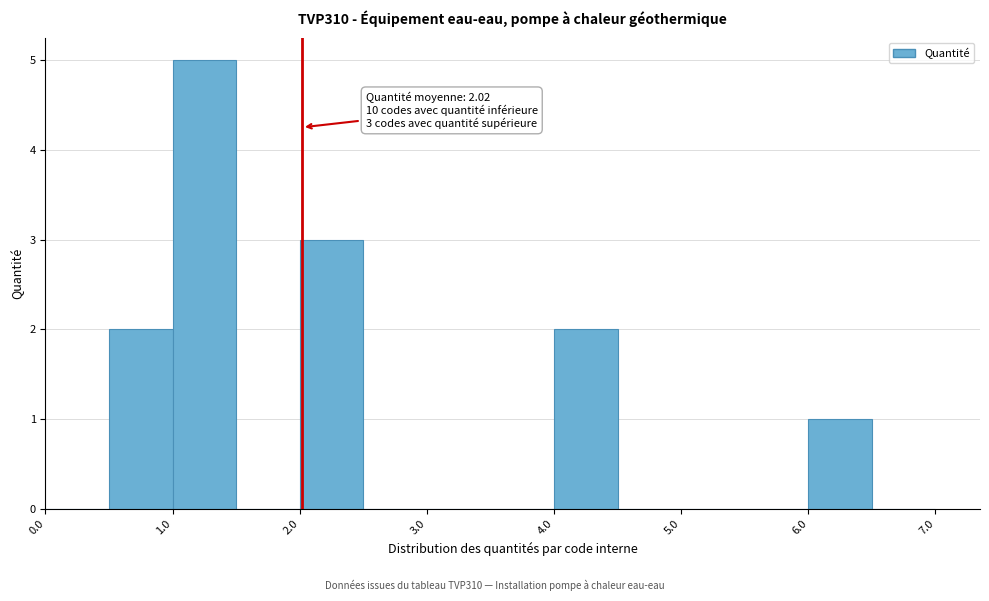

Which range on the x-axis has the tallest bar?

1.0 to 1.5